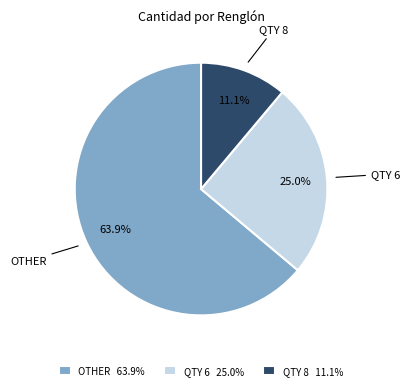

Count the number of slices in the pie.

3